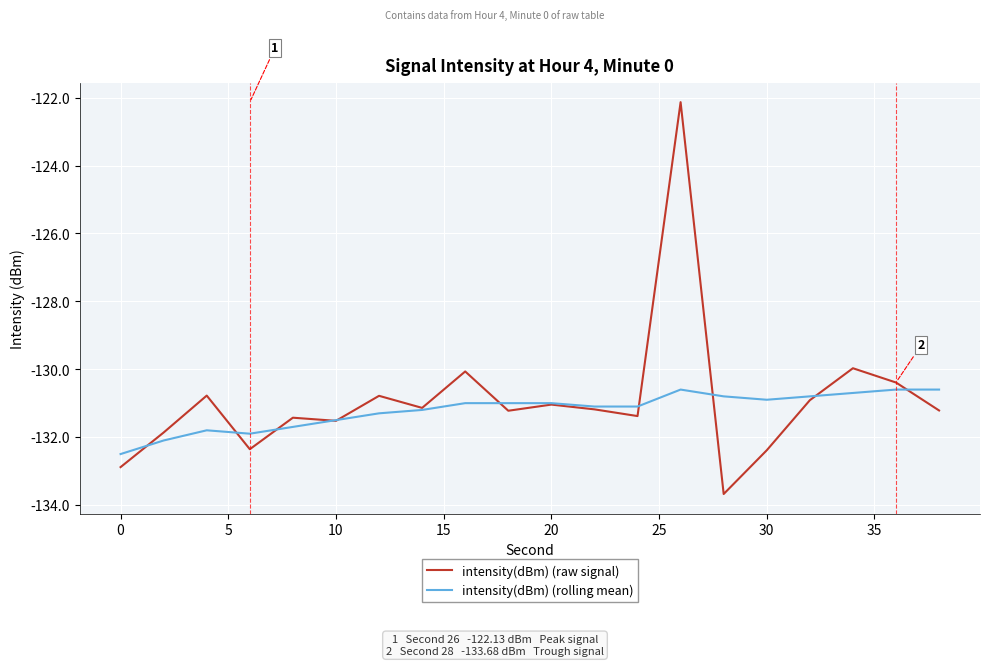

What is the highest value of the intensity(dBm) (raw signal) series?

-122.1